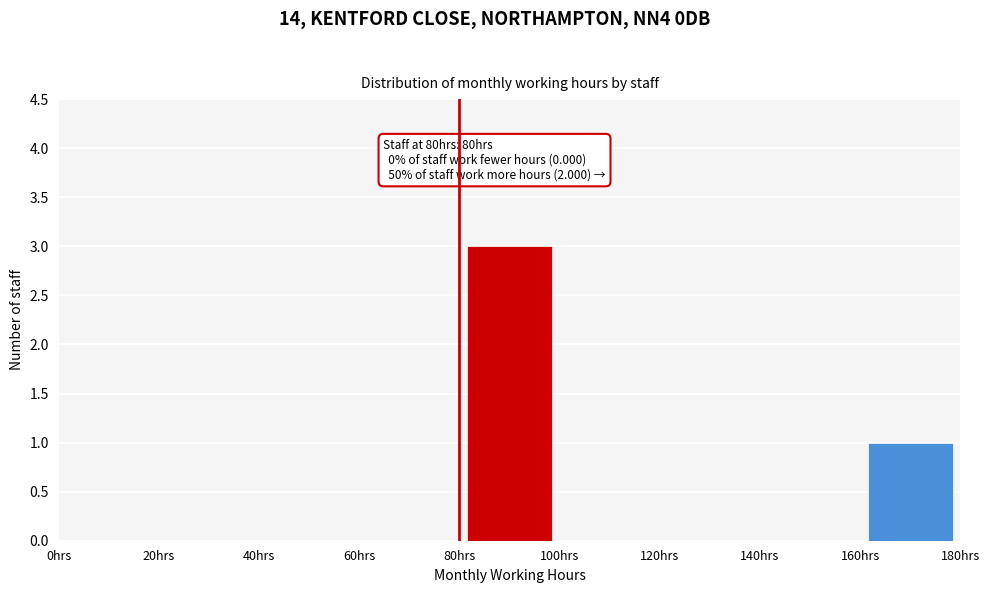

Over which range of the x-axis is the bar tallest?

80 to 100